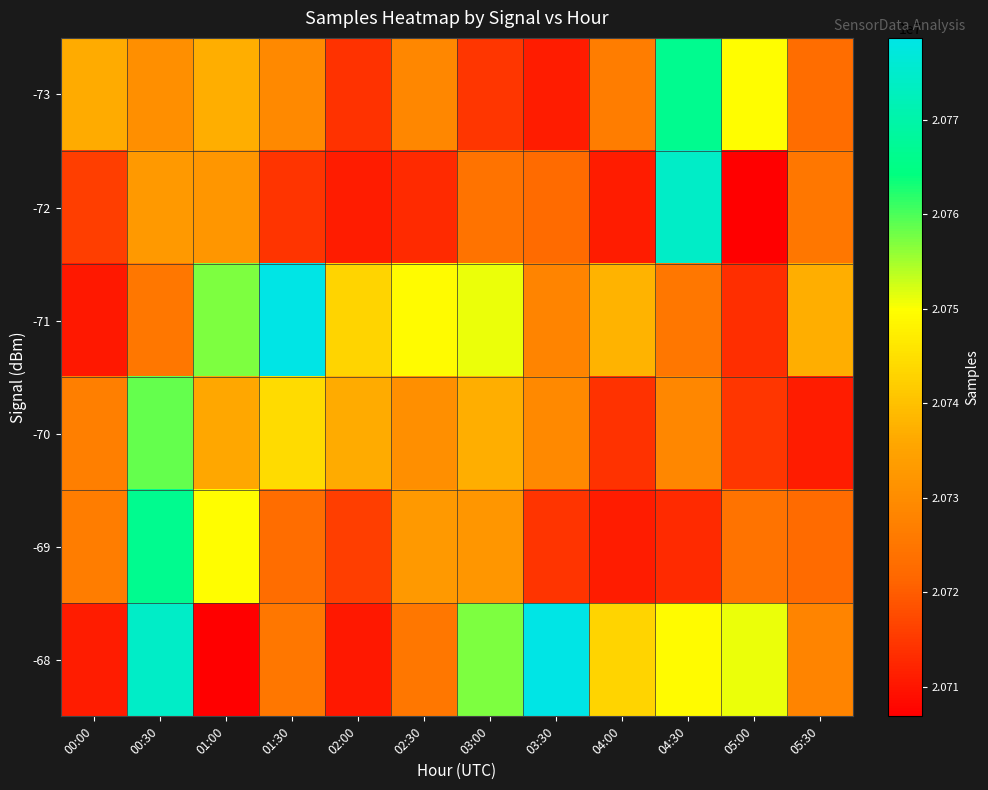

Which series has the largest total across all categories?

-68